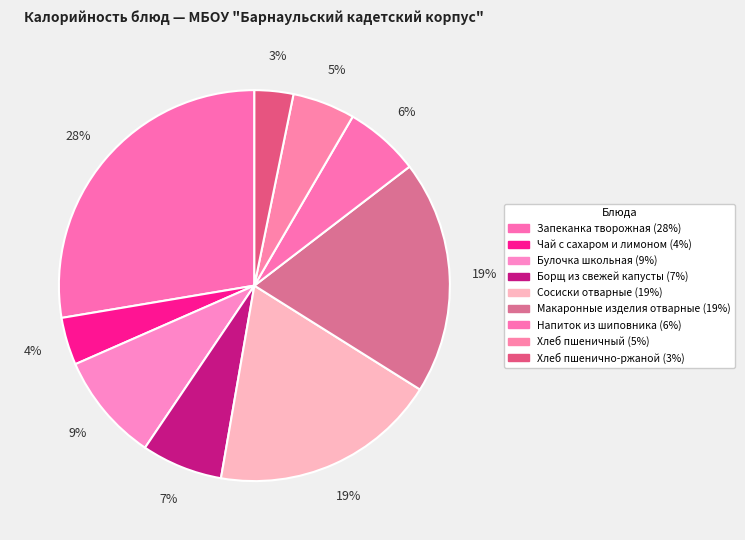

Count the number of slices in the pie.

9